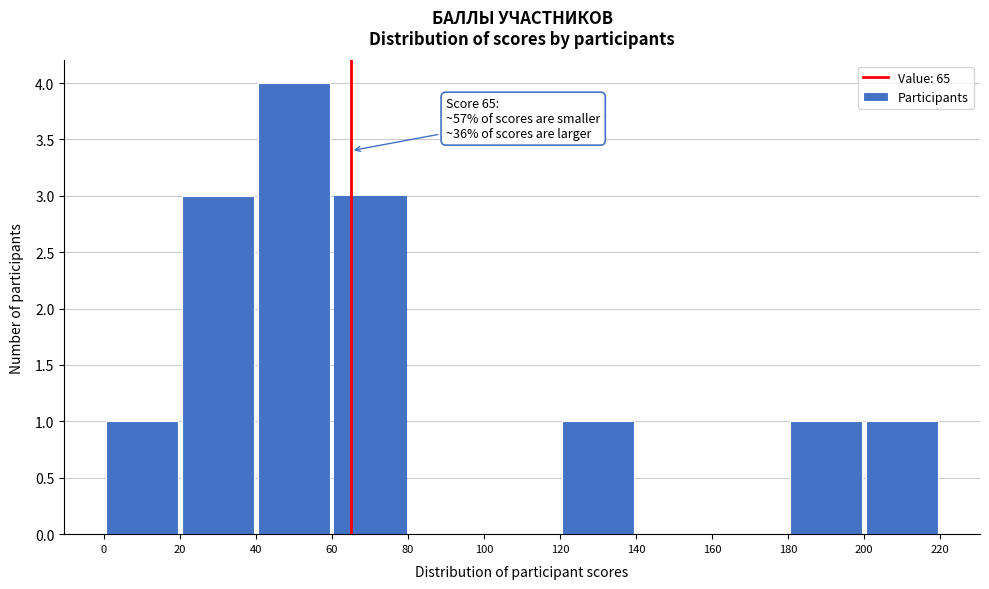

Over which range of the x-axis is the bar tallest?

40 to 60